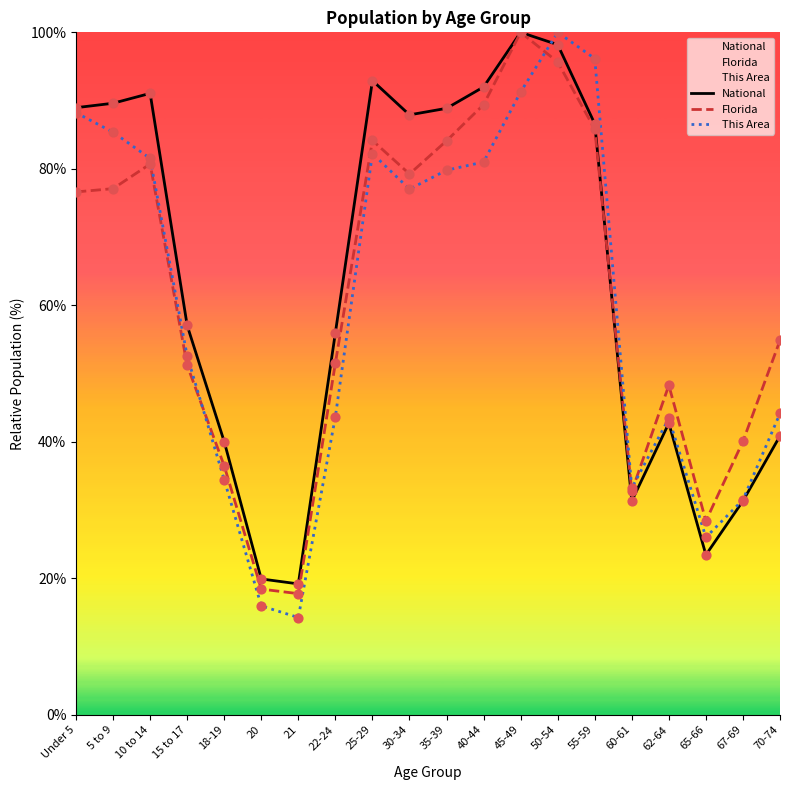

At which category is the sum across all series the highest?

50-54